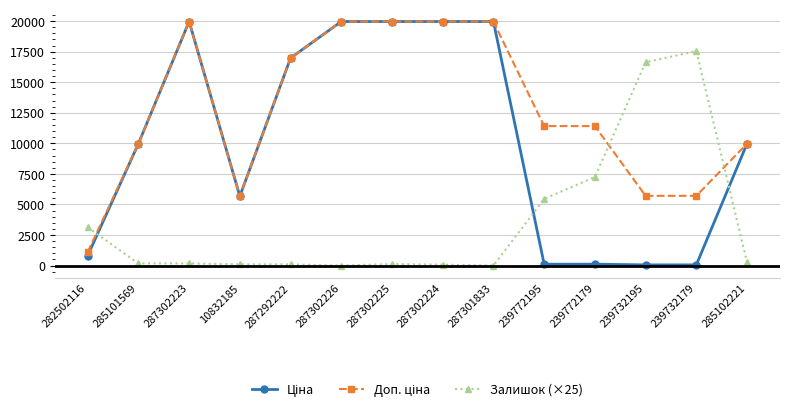

Count the number of data series in this chart.

3